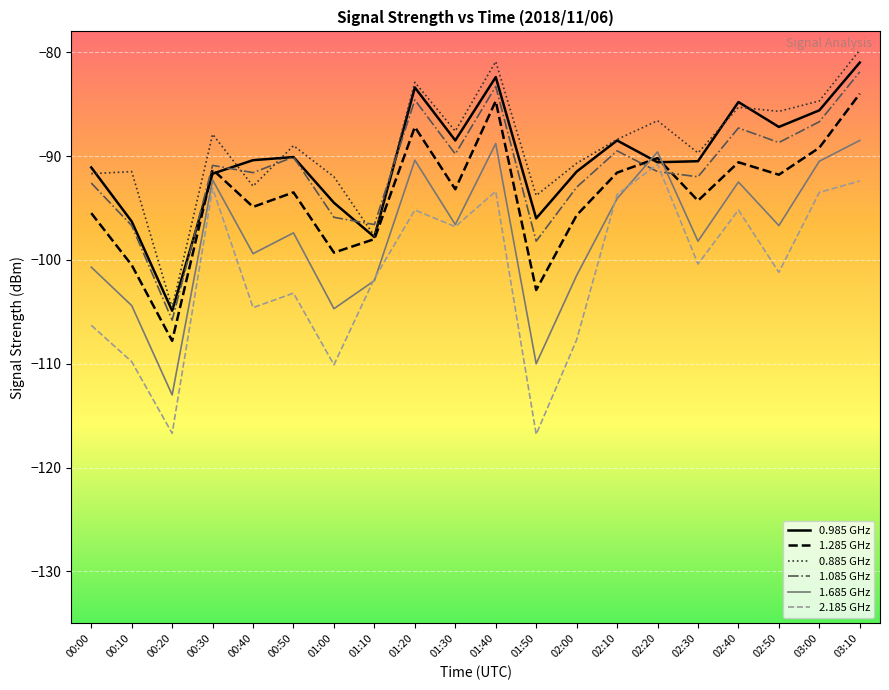

At which label does 2.185 GHz first exceed -100?

00:30